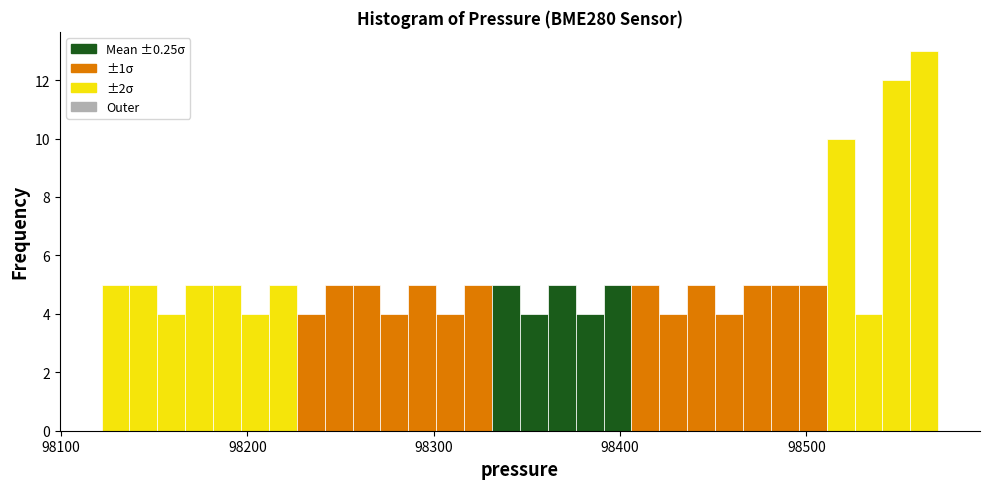

Around what value on the x-axis is the tallest bar? Give the approximate position of its centre, as read against the axis.

98560